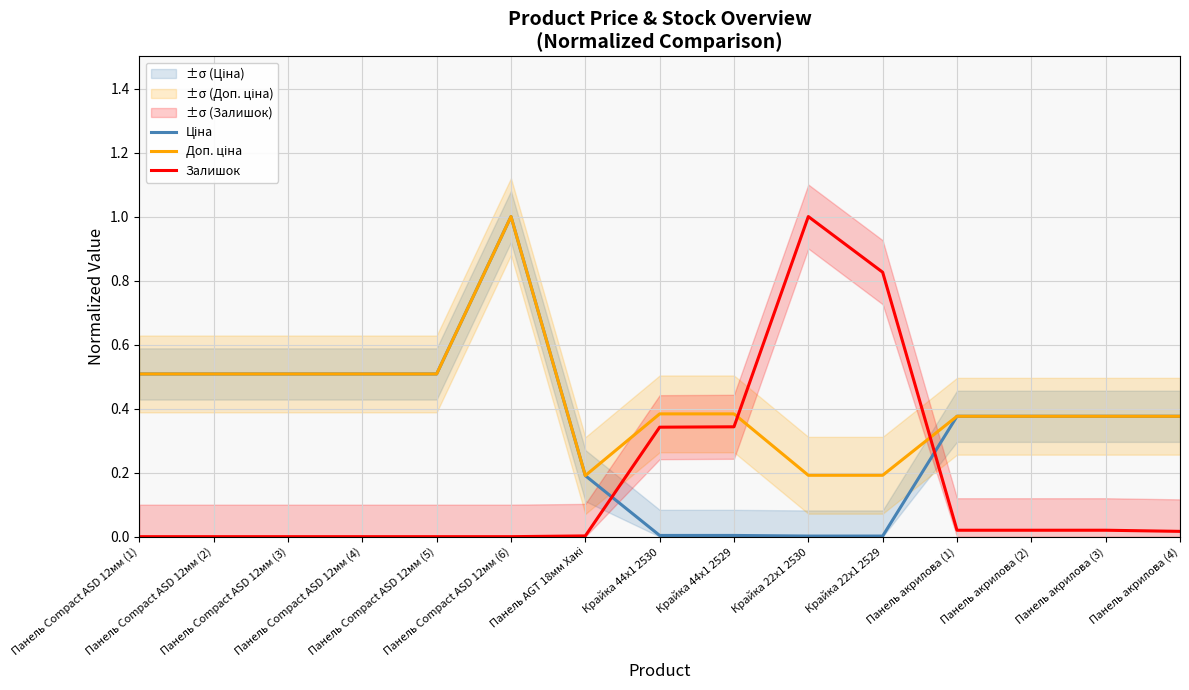

At which category is the sum across all series the highest?

Панель Compact ASD 12мм (6)